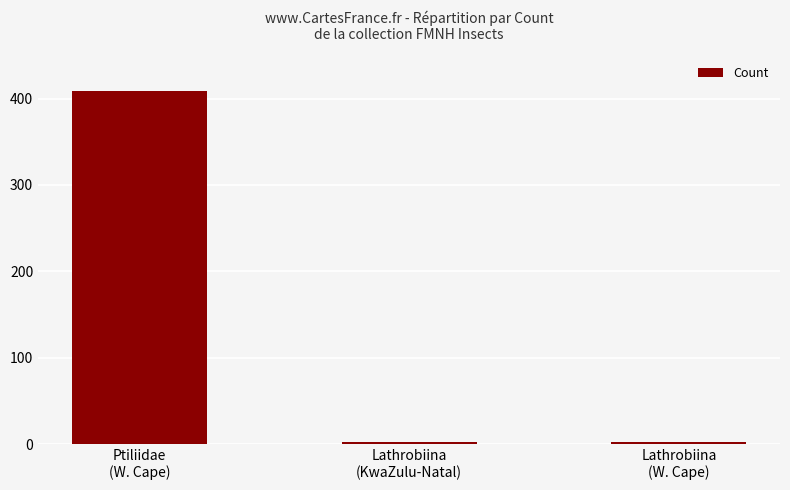

What is the value of the 2nd bar from the left?

2